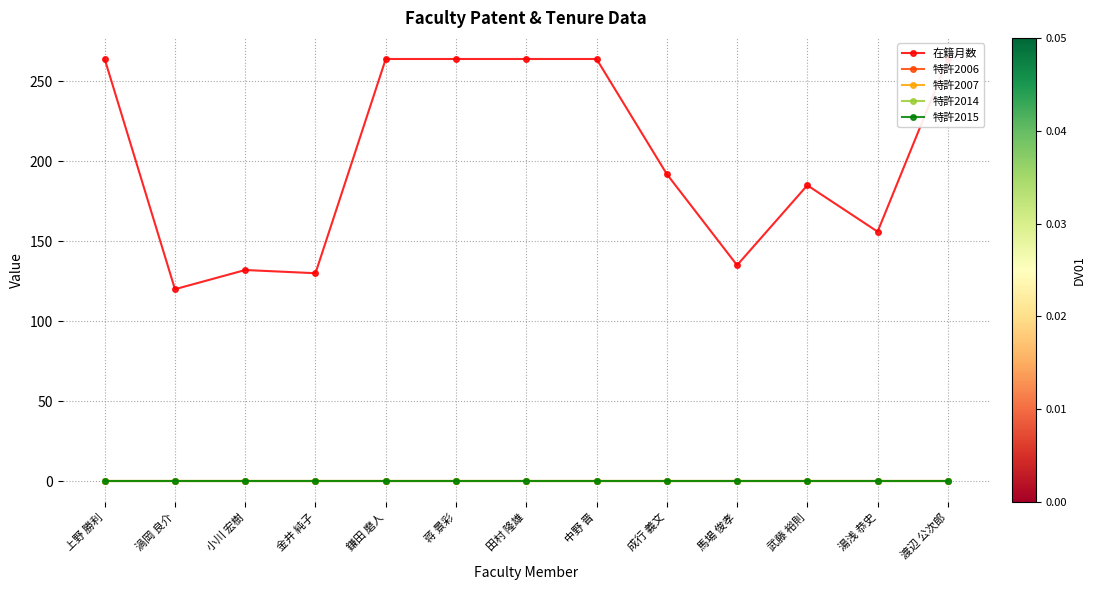

True or false: 特許2014 and 特許2015 intersect in this chart.

False